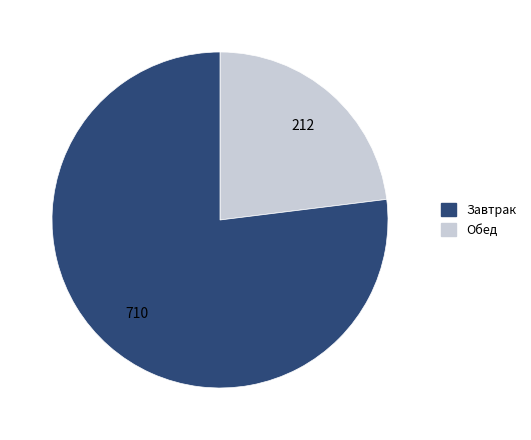

Is there a majority slice in this chart?

Yes